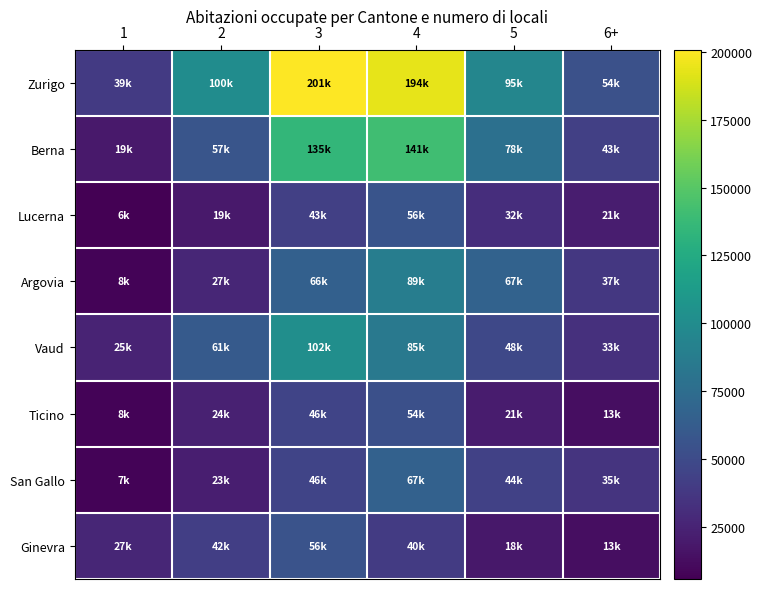

What is the smallest value displayed?

5882